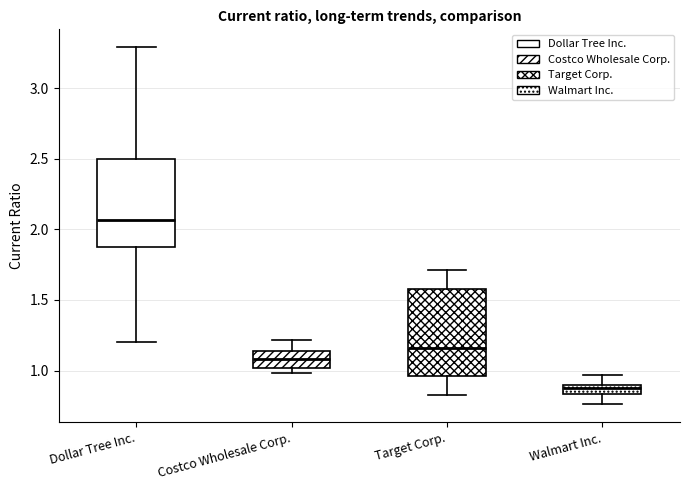

Where is the upper edge of the box for Target Corp. on the y-axis? The values are not printed on the chart, so give them approximately, as read against the axis.

1.60